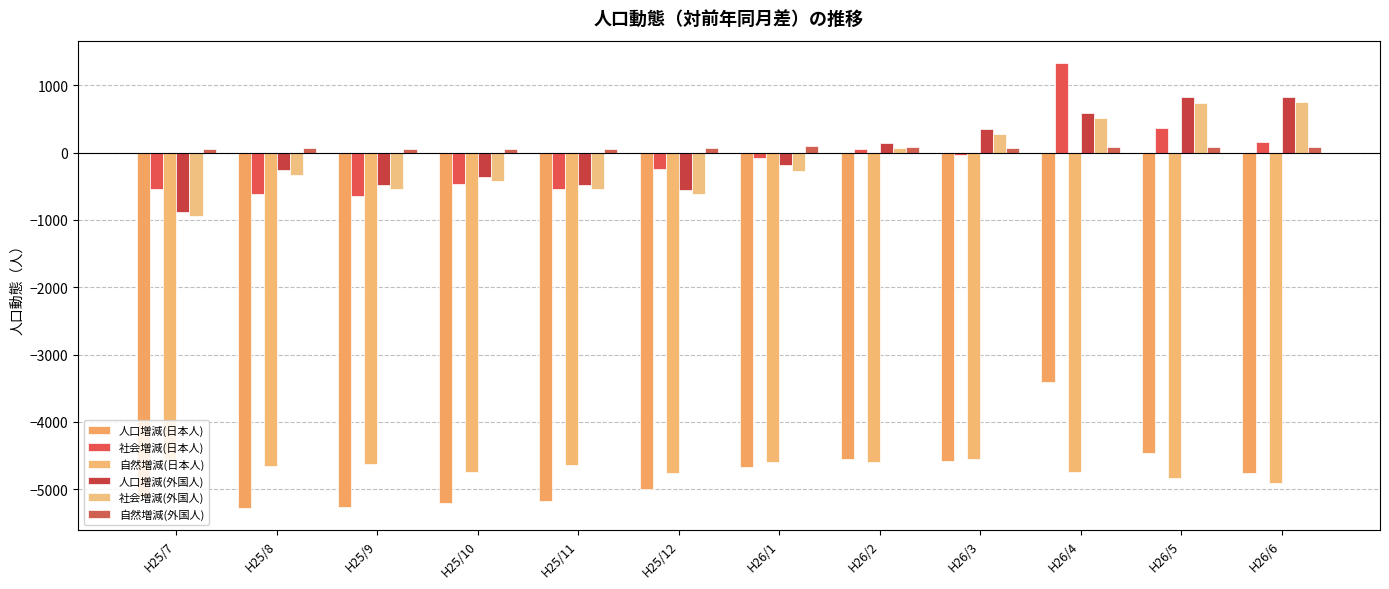

Which category has the lowest value in the 人口増減(外国人) series?

H25/7